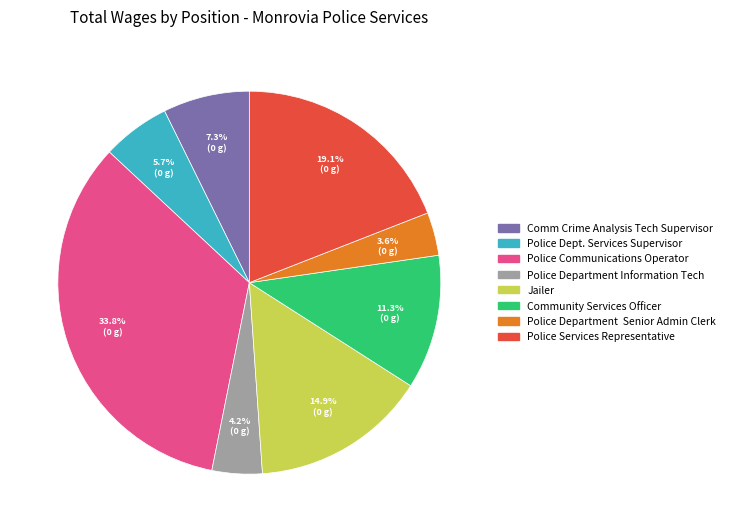

Does Police Department Information Tech account for over 50% of the chart?

No